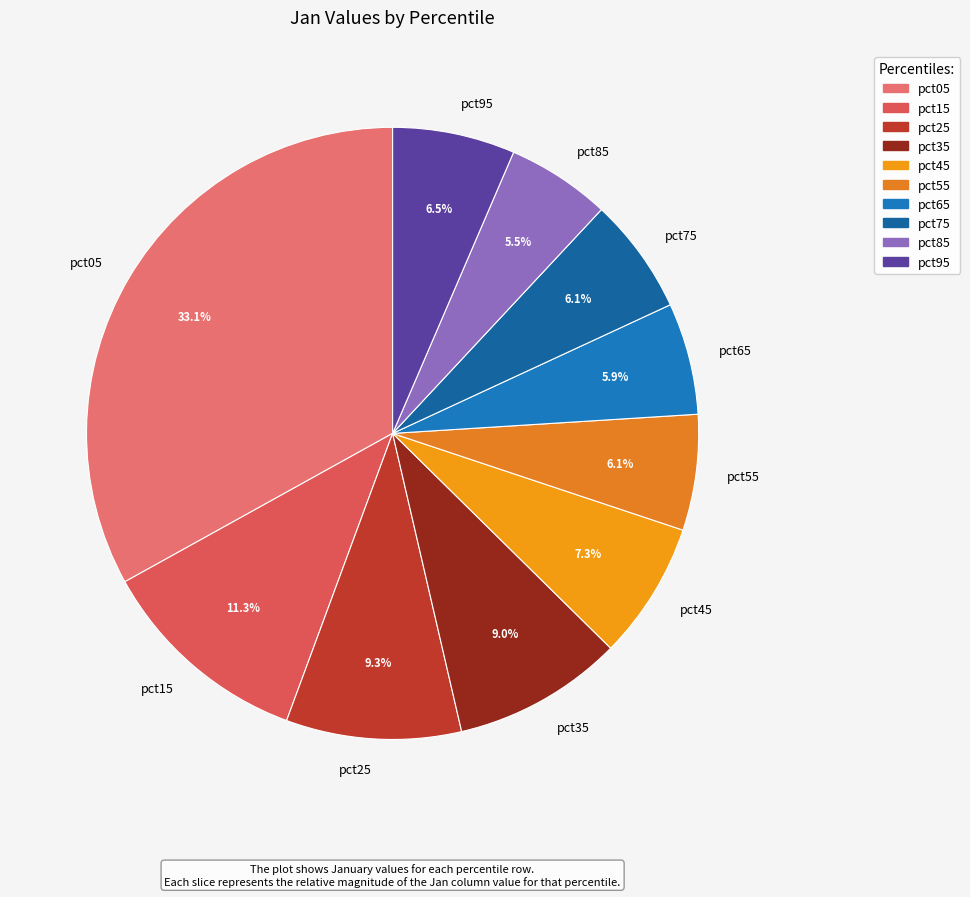

What is the largest slice in the pie chart?

pct05